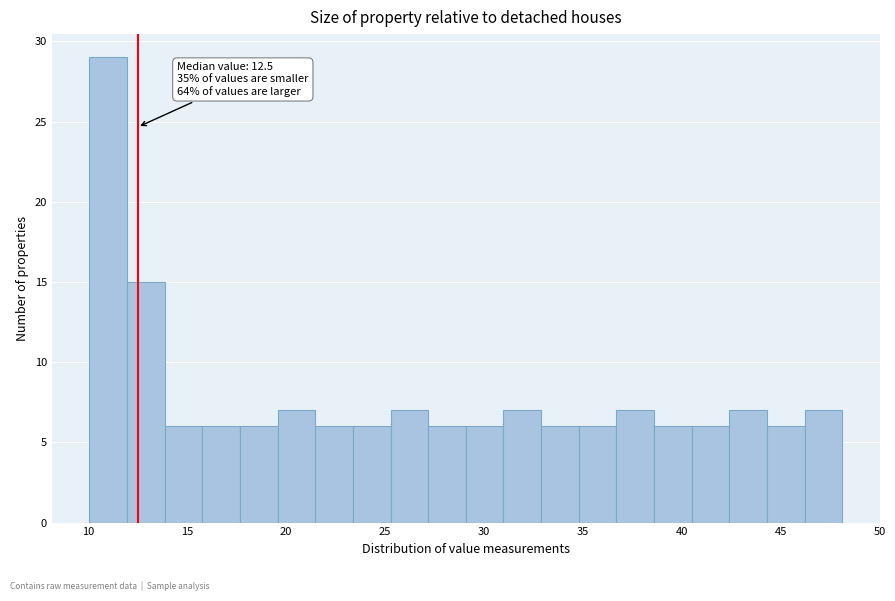

Read against the x-axis, roughly where is the centre of the tallest bar?

11.0